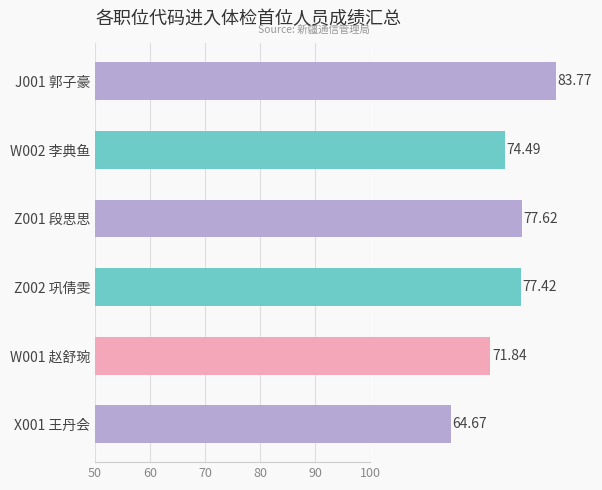

Is it true that the value at Z001 段思思 is 116.5?

False